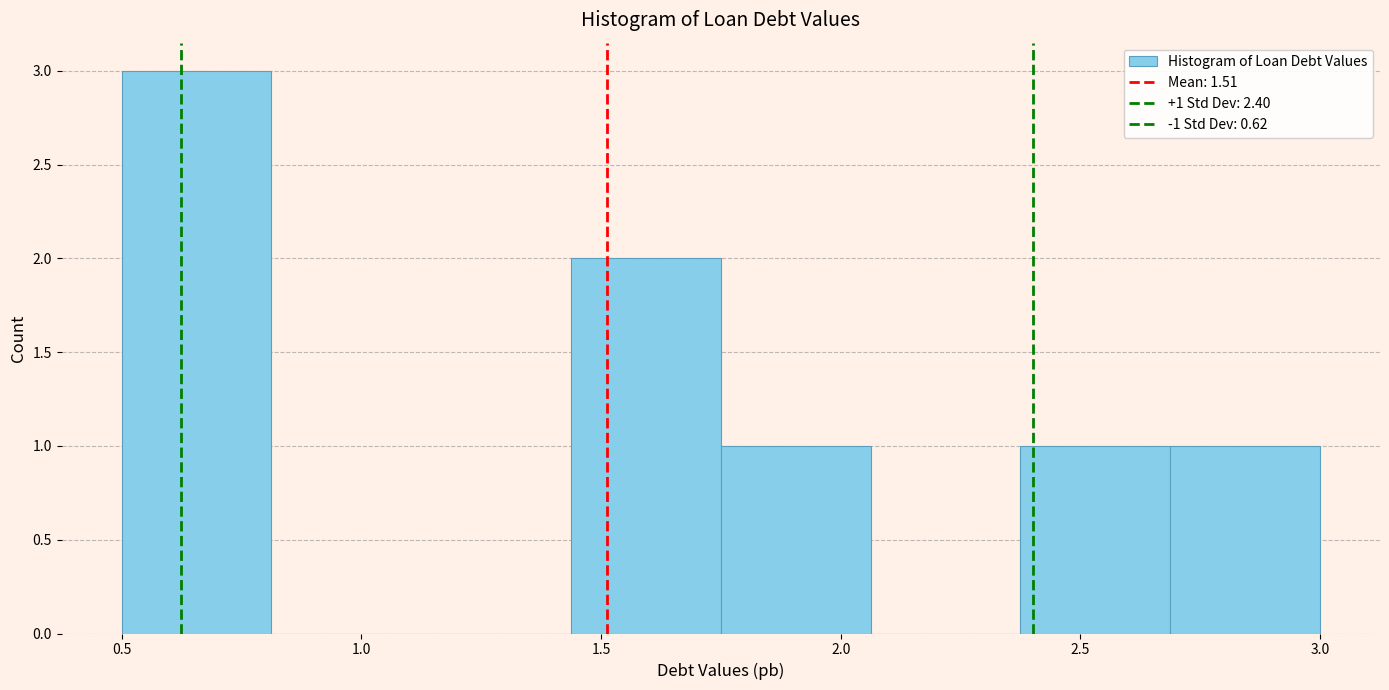

Over which range of the x-axis is the bar tallest?

0.50 to 0.80